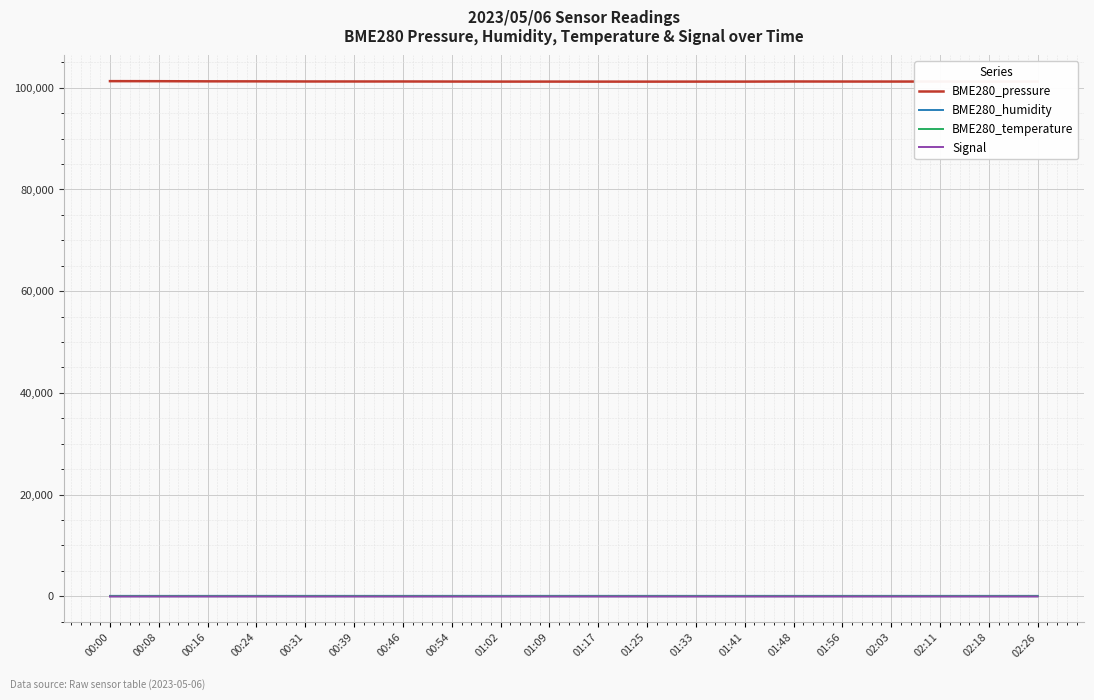

True or false: BME280_temperature and BME280_pressure cross at least once.

False